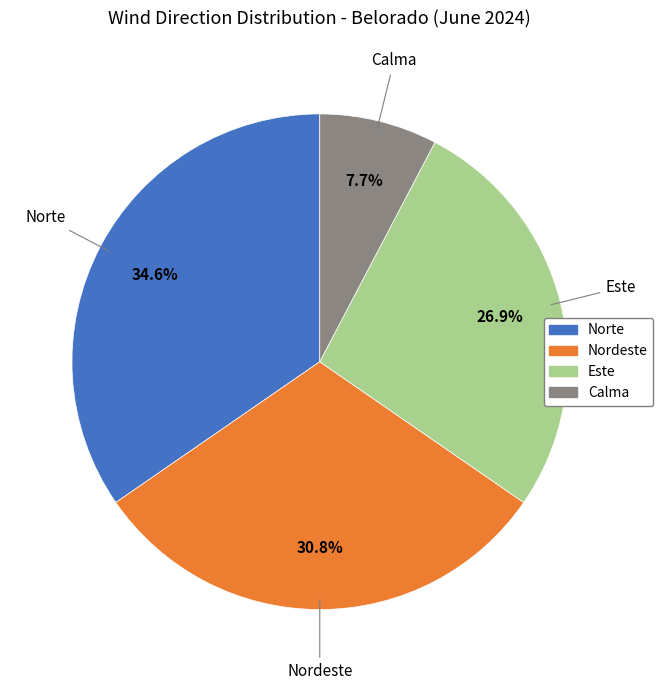

How many segments does this pie chart have?

4